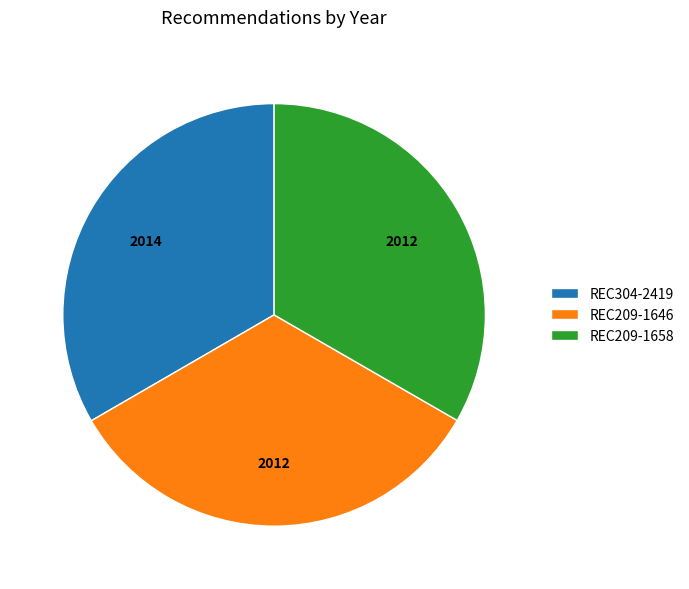

Is there any slice that represents more than half of the pie?

No